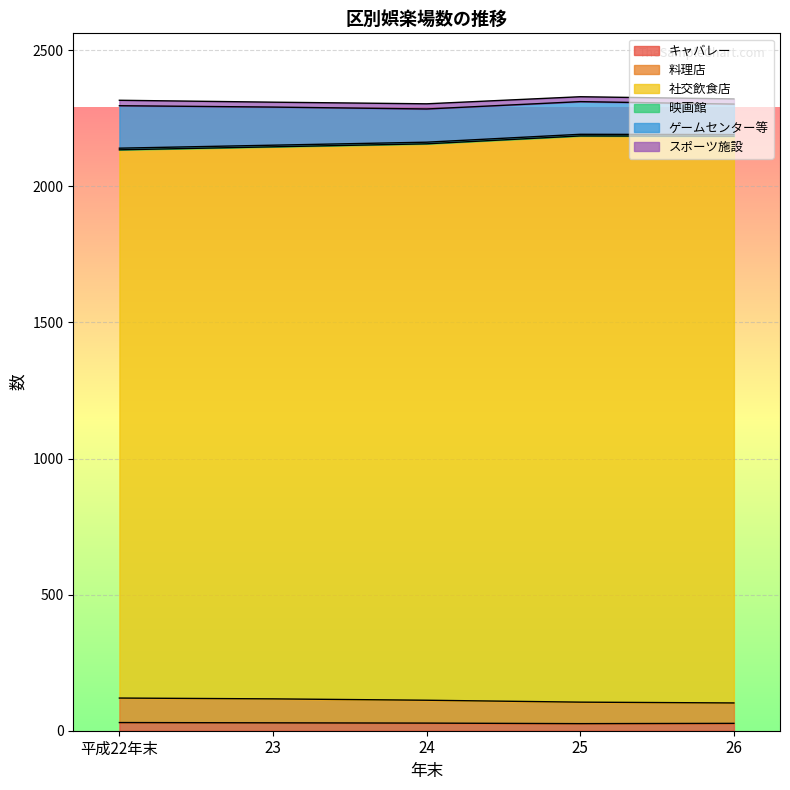

Does the chart display data point markers on the line(s)?

No